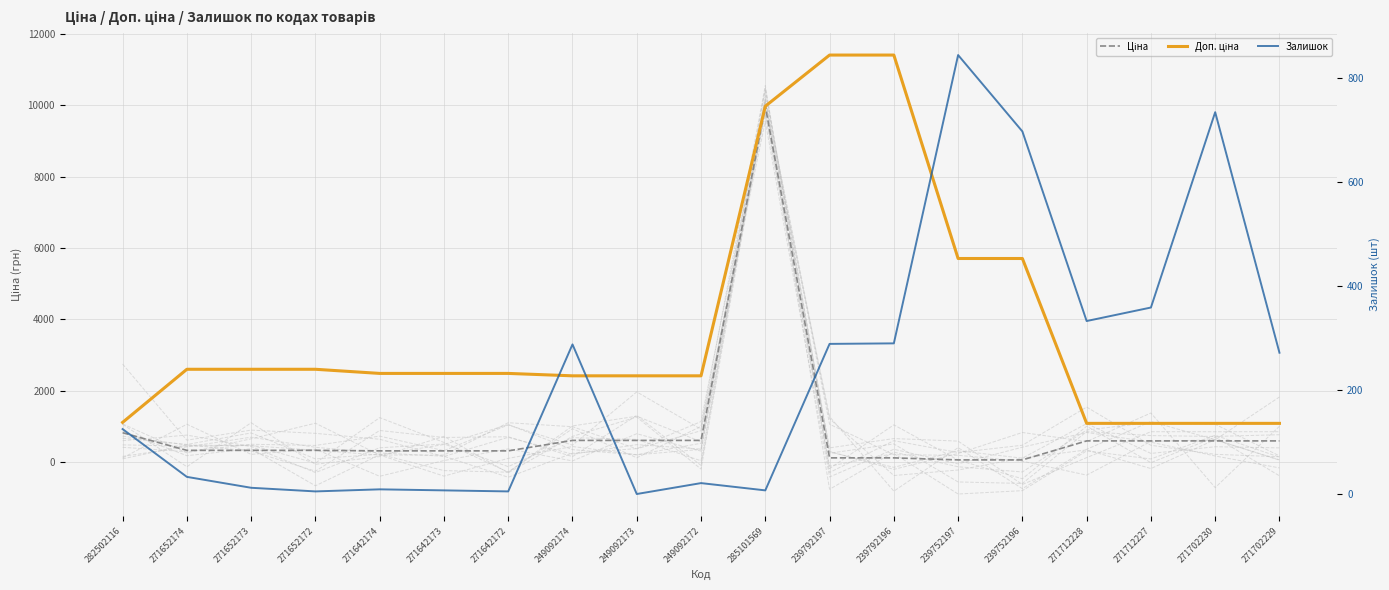

True or false: Залишок and Доп. ціна intersect in this chart.

False